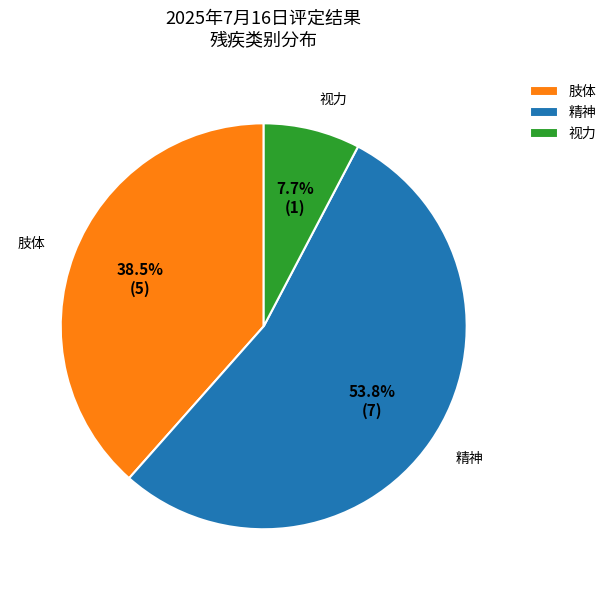

Does 肢体 account for over 50% of the chart?

No